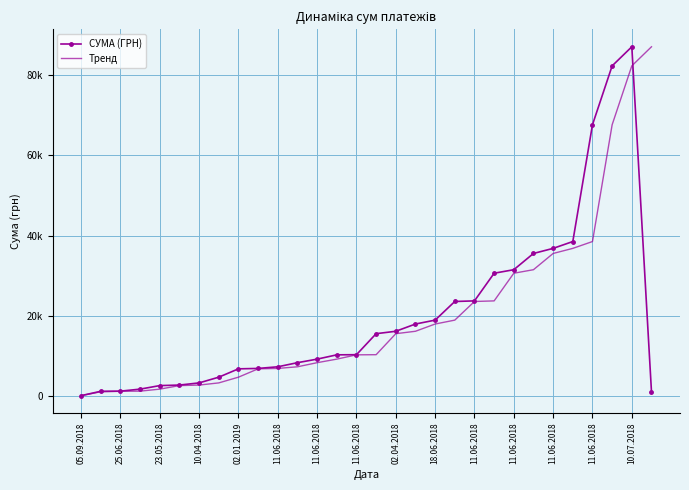

Which series has the largest range (max minus min)?

СУМА (ГРН)